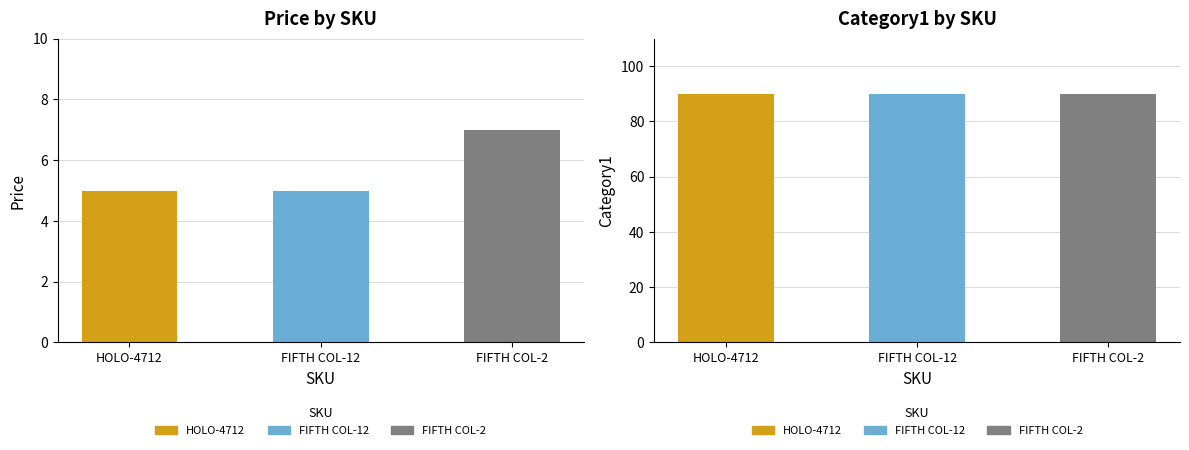

How many groups of bars are there?

3